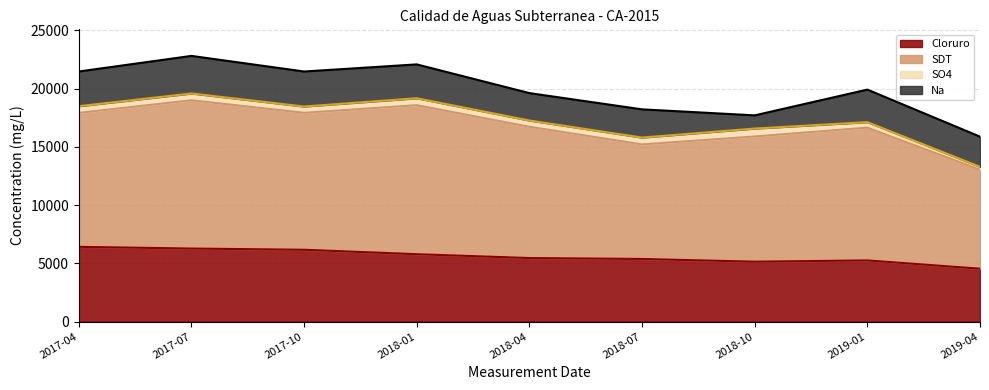

At which label does SDT reach its peak?

2018-01